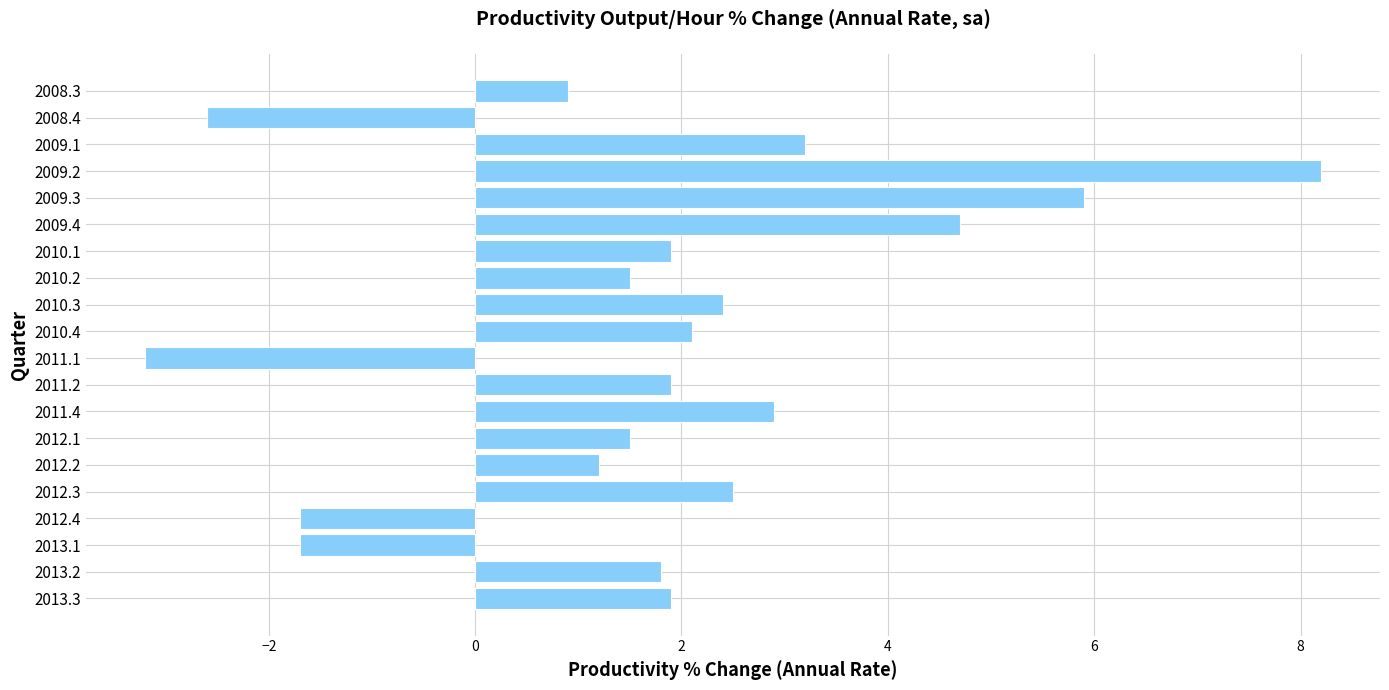

Which category has the lowest value across all series?

2011.1